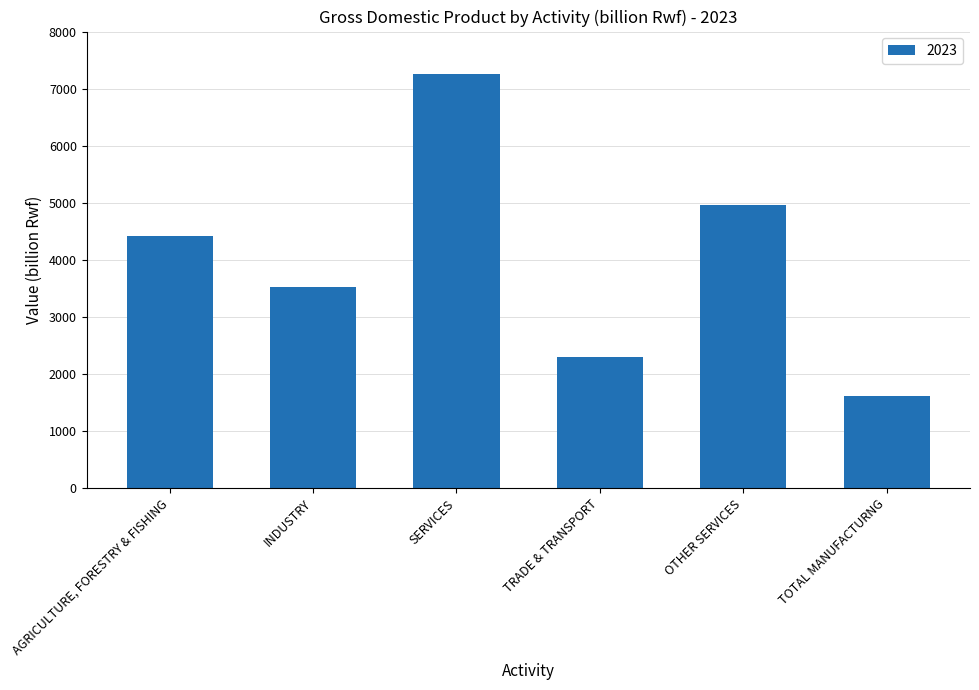

Rank the categories by value from lowest to highest.

TOTAL MANUFACTURNG, TRADE & TRANSPORT, INDUSTRY, AGRICULTURE, FORESTRY & FISHING, OTHER SERVICES, SERVICES